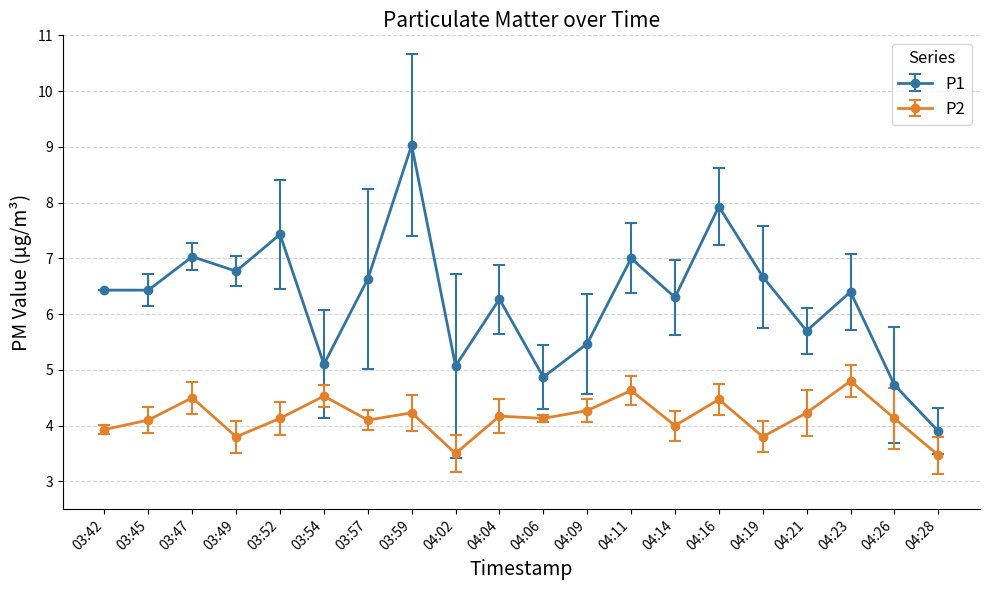

Which series has the largest total across all categories?

P1